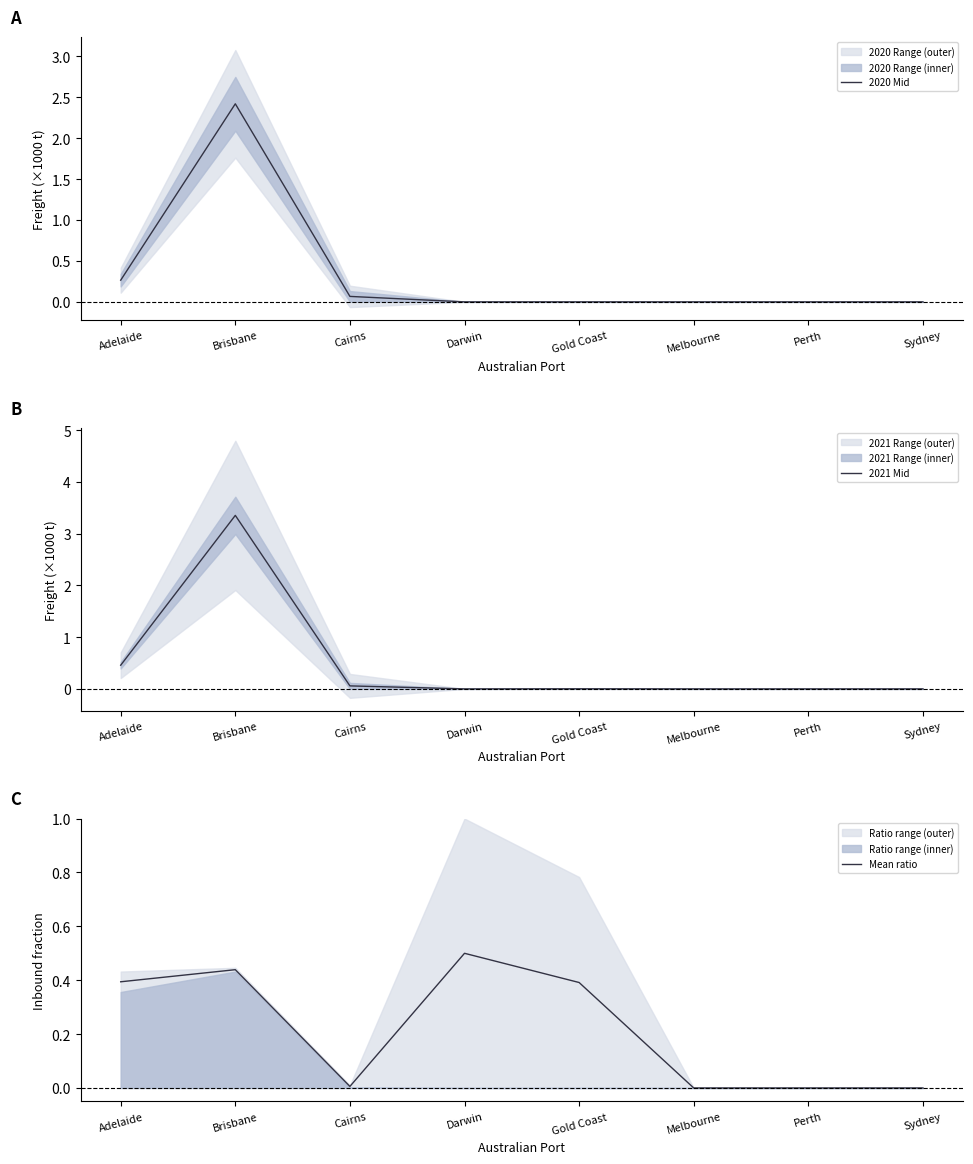

What is the average value of the Mean ratio series?

0.2